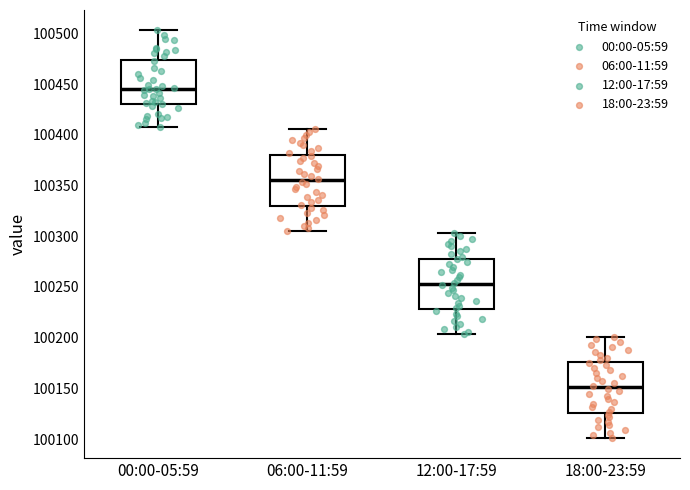

Reading left to right, read every box against the y-axis: the position of its median line, the range the box covers, and the ends of its whiskers. The values are not printed on the chart, so give them approximately, as read against the axis.

00:00-05:59: median 100445, box 100430 to 100475, whiskers 100410 to 100505
06:00-11:59: median 100355, box 100330 to 100380, whiskers 100305 to 100405
12:00-17:59: median 100255, box 100230 to 100280, whiskers 100205 to 100305
18:00-23:59: median 100150, box 100125 to 100175, whiskers 100100 to 100200